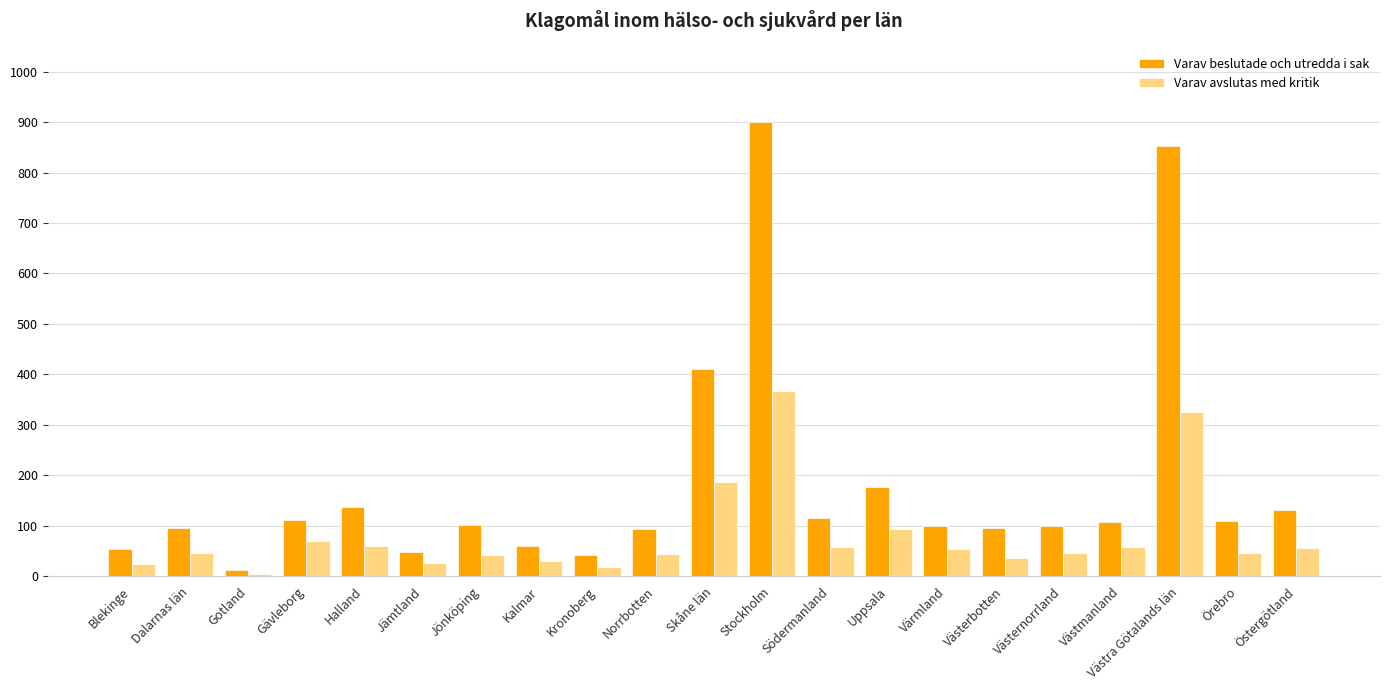

At which label does Varav avslutas med kritik first exceed 47?

Gävleborg